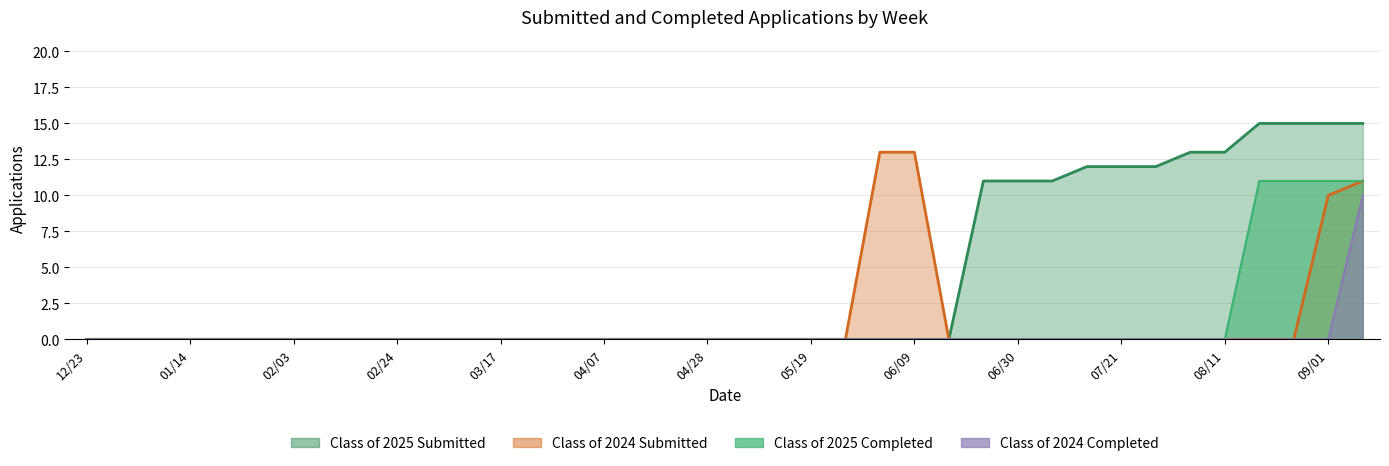

Reading left to right, what are all the values shown in this chart?

Class of 2025 Submitted: 0	0	0	0	0	0	0	0	0	0	0	0	0	0	0	0	0	0	0	0	0	0	0	0	0	0	11	11	11	12	12	12	13	13	15	15	15	15
Class of 2024 Submitted: 0	0	0	0	0	0	0	0	0	0	0	0	0	0	0	0	0	0	0	0	0	0	0	13	13	0	0	0	0	0	0	0	0	0	0	0	10	11
Class of 2025 Completed: 0	0	0	0	0	0	0	0	0	0	0	0	0	0	0	0	0	0	0	0	0	0	0	0	0	0	0	0	0	0	0	0	0	0	11	11	11	11
Class of 2024 Completed: 0	0	0	0	0	0	0	0	0	0	0	0	0	0	0	0	0	0	0	0	0	0	0	0	0	0	0	0	0	0	0	0	0	0	0	0	0	10